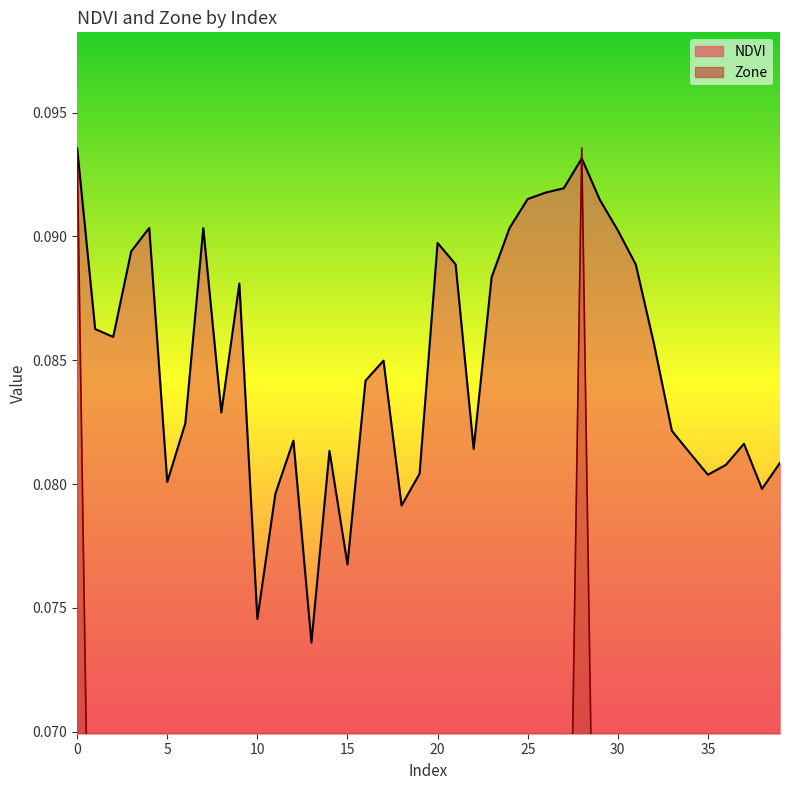

Which series changed the most between 7 and 21?

NDVI